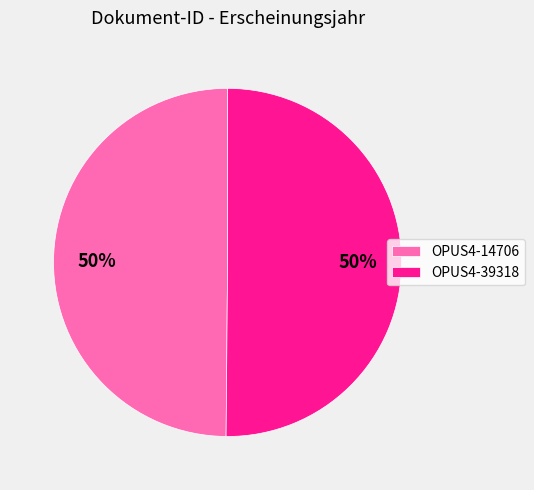

True or false: OPUS4-14706 accounts for 50% of the total.

True